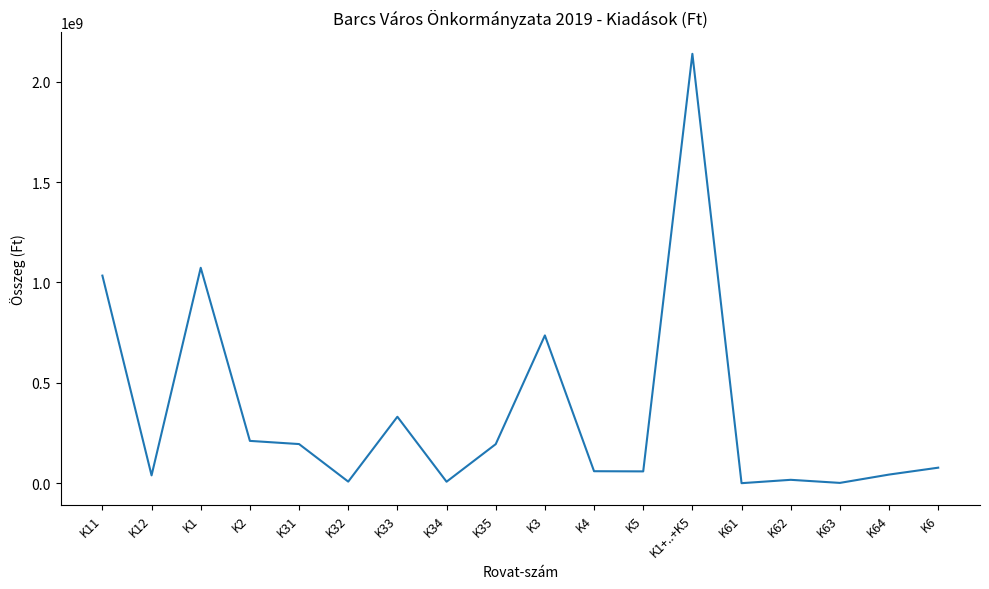

What is the minimum value shown in the chart?

200000